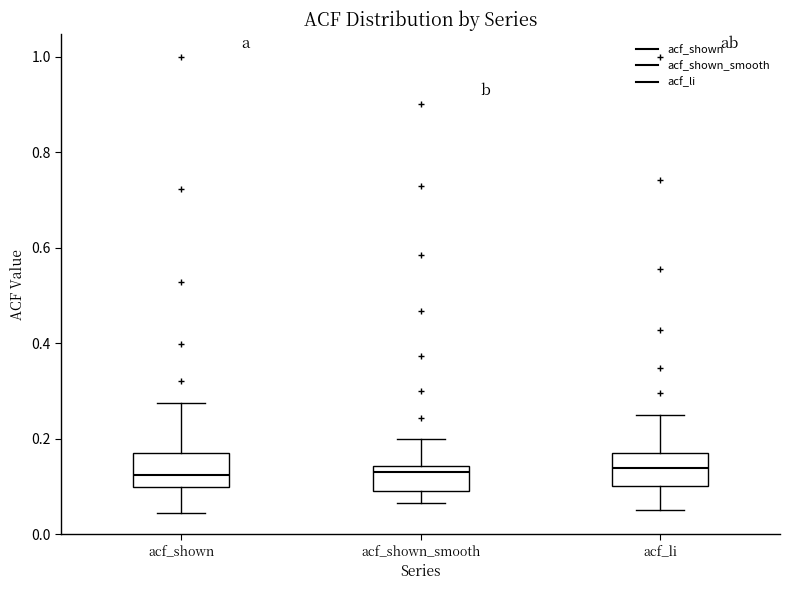

Reading left to right, read every box against the y-axis: the position of its median line, the range the box covers, and the ends of its whiskers. The values are not printed on the chart, so give them approximately, as read against the axis.

acf_shown: median 0.12, box 0.10 to 0.18, whiskers 0.04 to 0.28
acf_shown_smooth: median 0.14 (just below the box's upper edge), box 0.10 to 0.14, whiskers 0.06 to 0.20
acf_li: median 0.14, box 0.10 to 0.18, whiskers 0.06 to 0.26